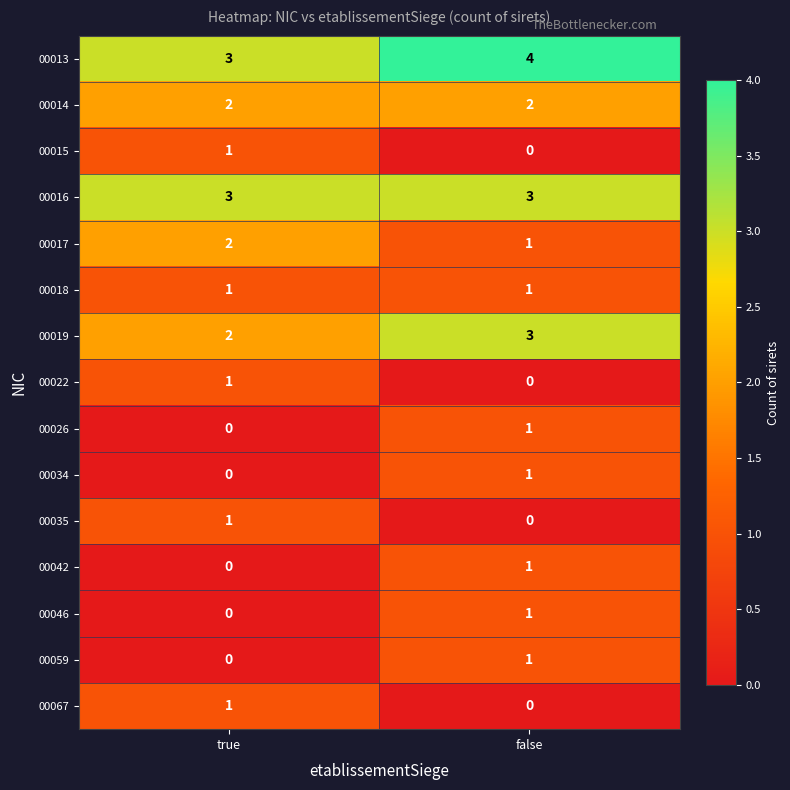

Is it true that 00017 equals 3 at true?

False